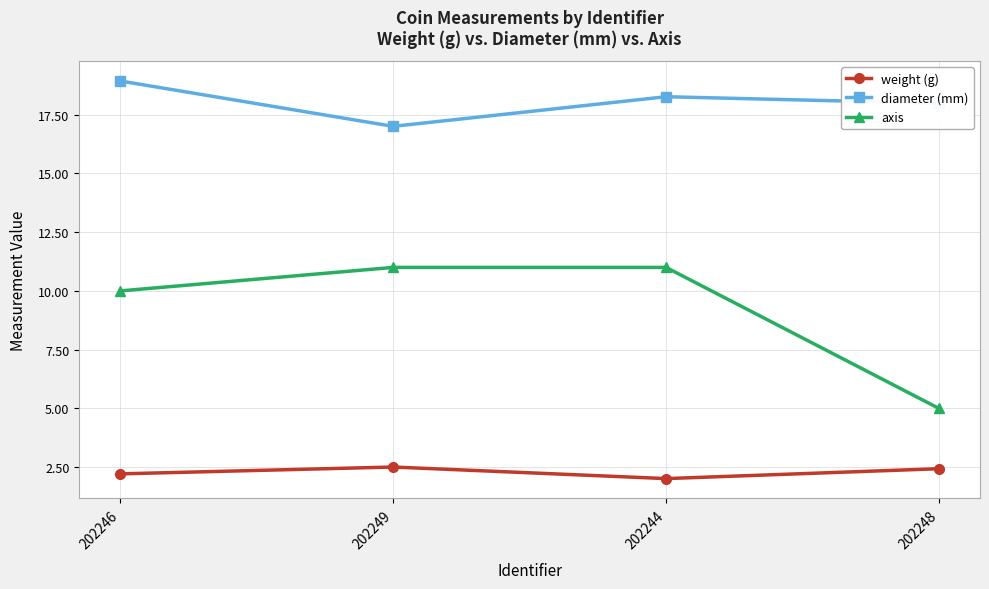

What is the smallest value displayed?

2.0